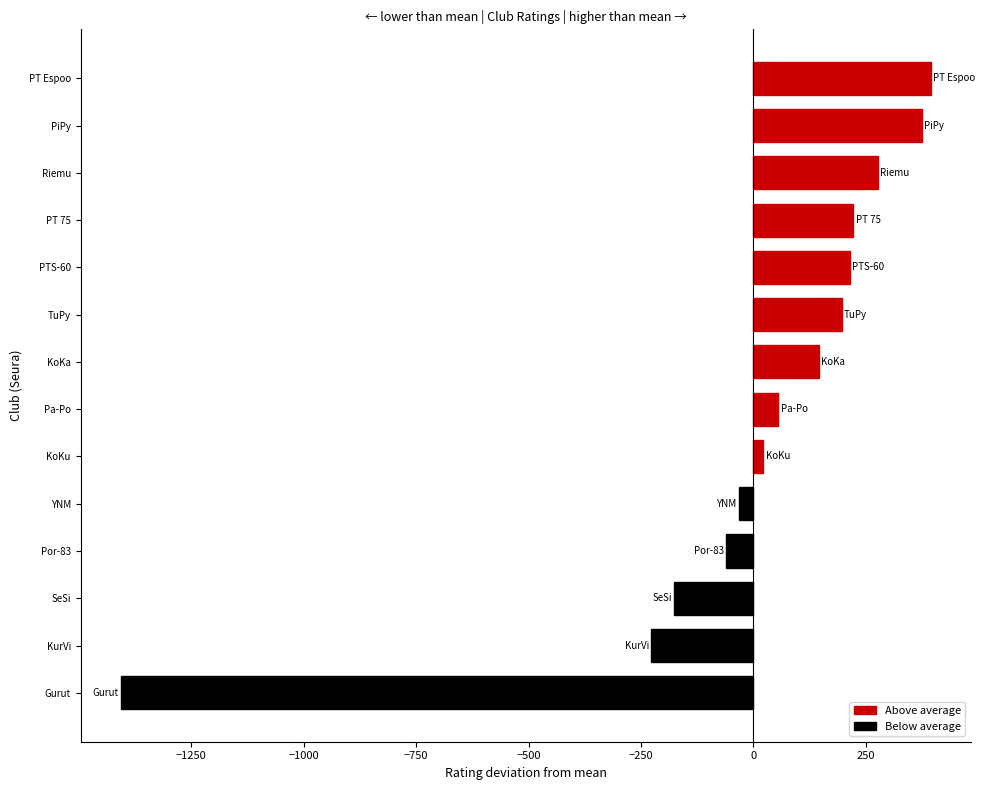

The value at SeSi is -264.4. True or false?

False